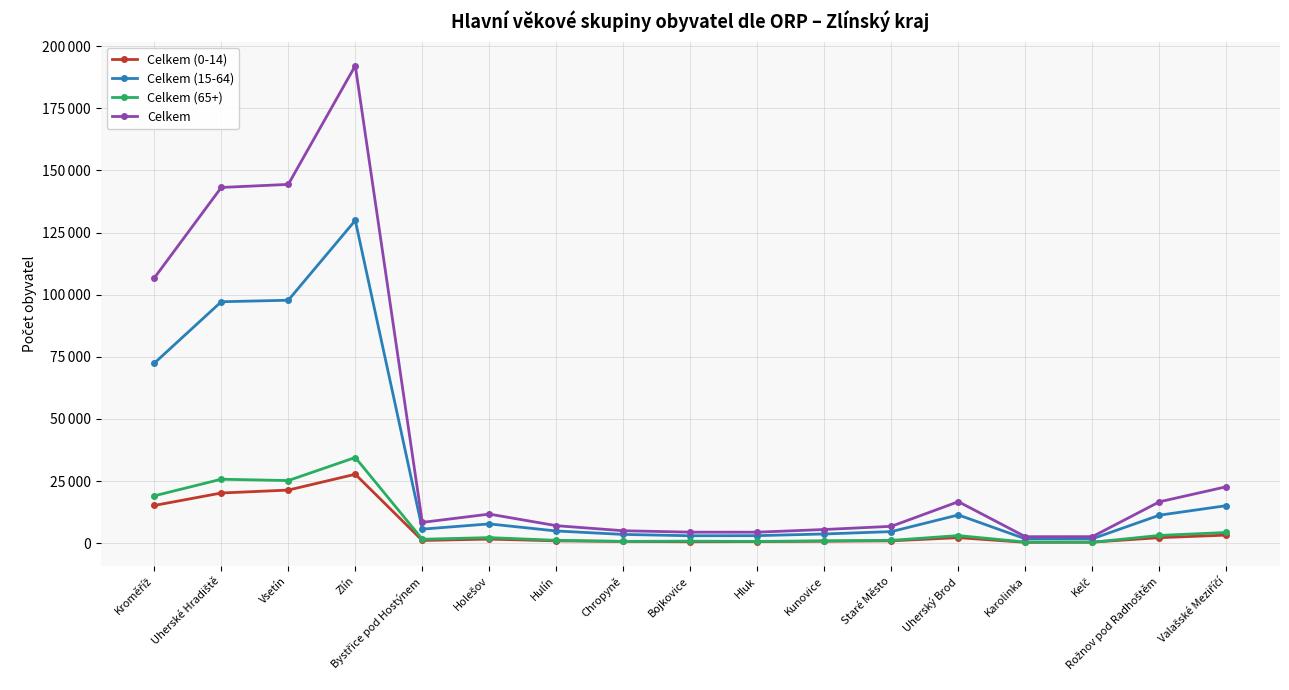

What is the approximate value of Celkem (15-64) at Staré Město?

4682